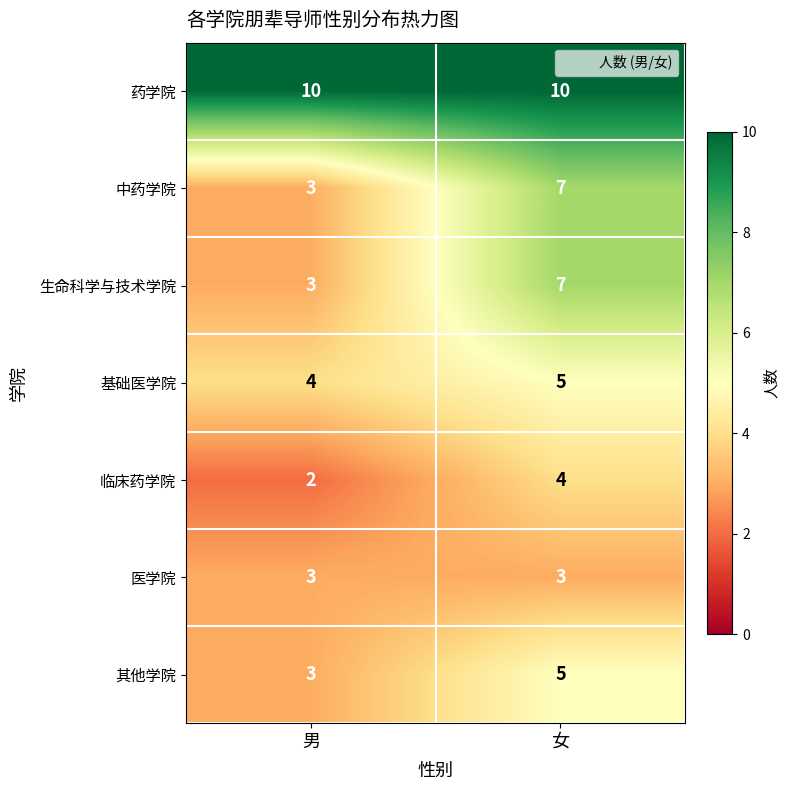

The 生命科学与技术学院 series shows 2 at 女. True or false?

False